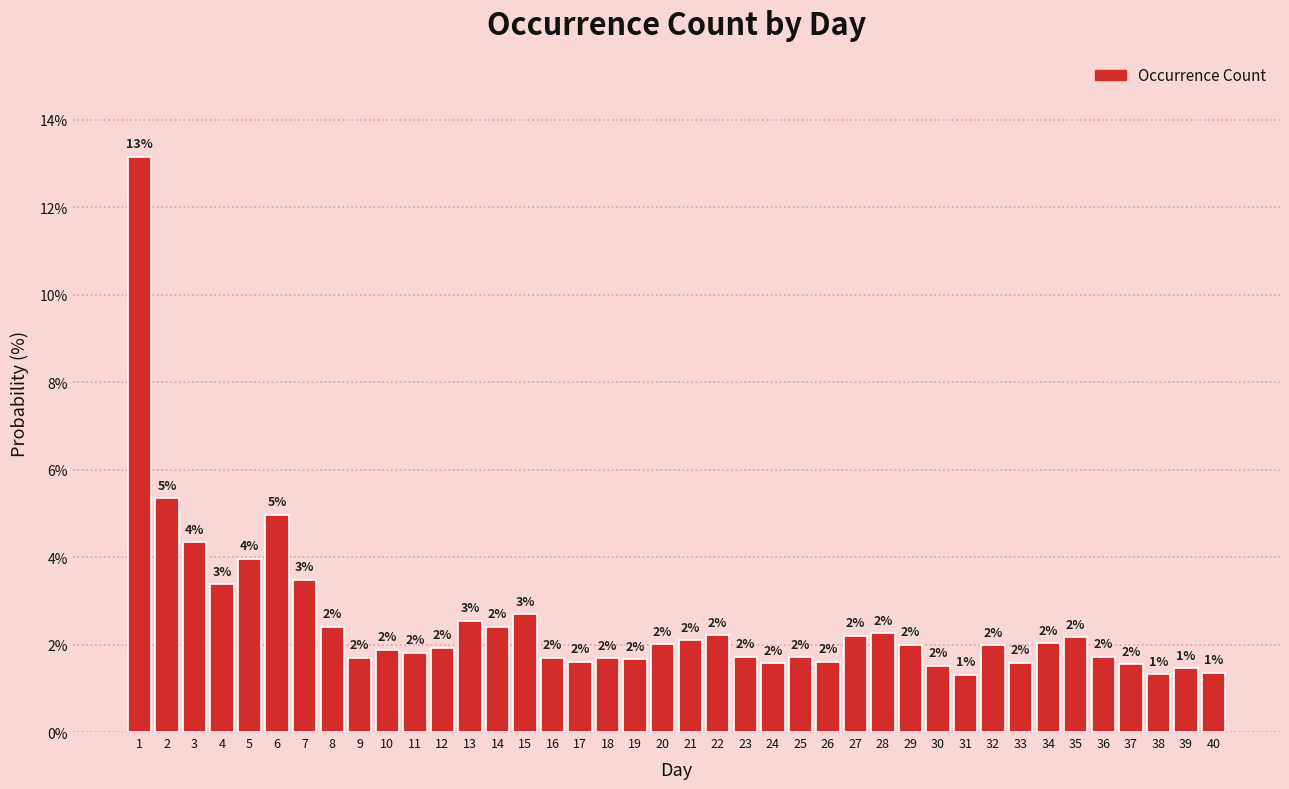

Which has a higher value, 16 or 31?

16